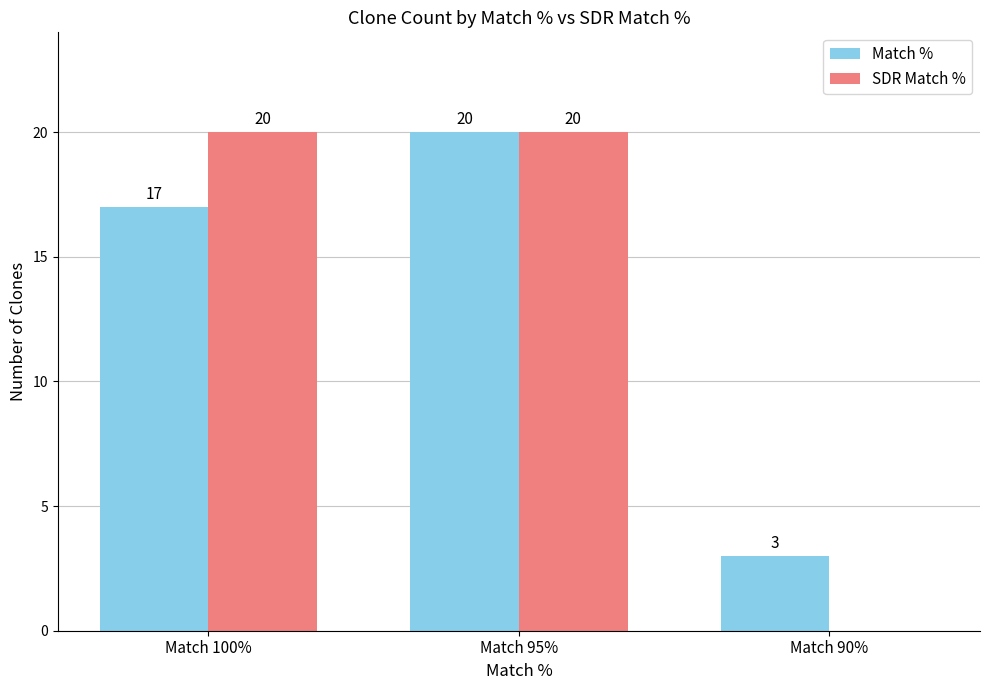

Is the value of Match % at Match 90% greater than the value of SDR Match % at Match 100%?

No